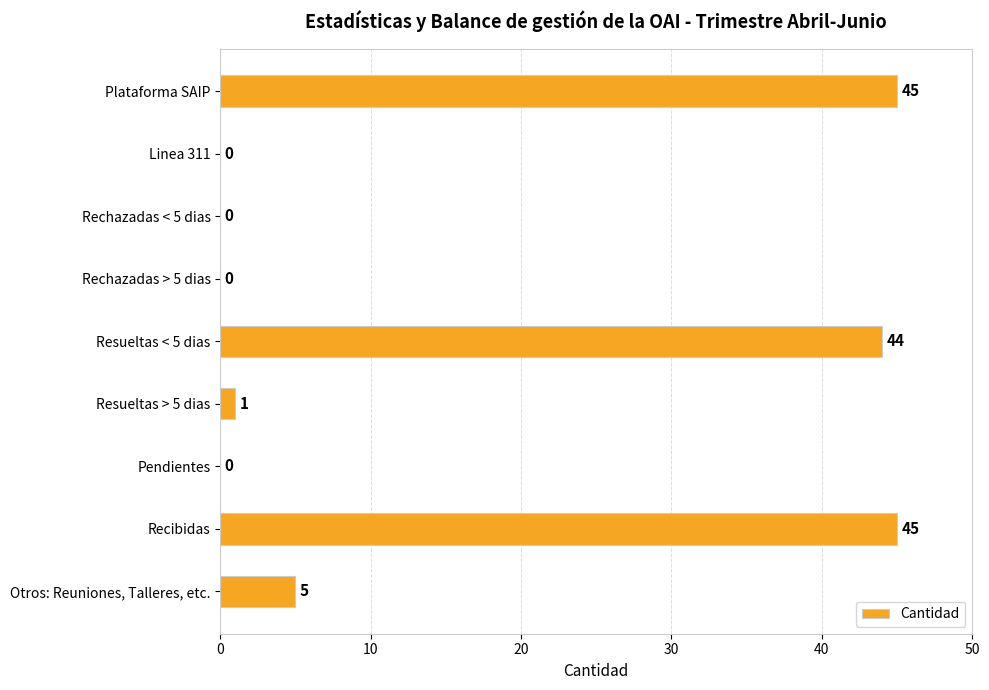

Reading top to bottom, list all the values displayed in this chart.

Plataforma SAIP=45	Linea 311=0	Rechazadas < 5 dias=0	Rechazadas > 5 dias=0	Resueltas < 5 dias=44	Resueltas > 5 dias=1	Pendientes=0	Recibidas=45	Otros: Reuniones, Talleres, etc.=5